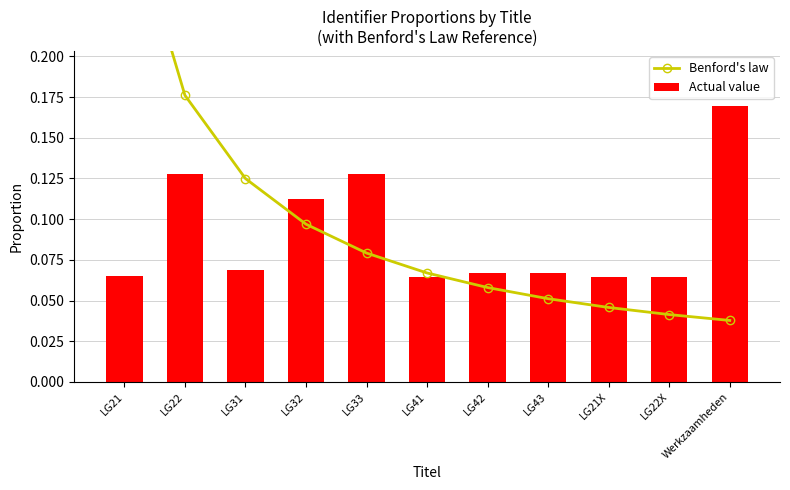

What is the average value of the Actual value series?

0.1